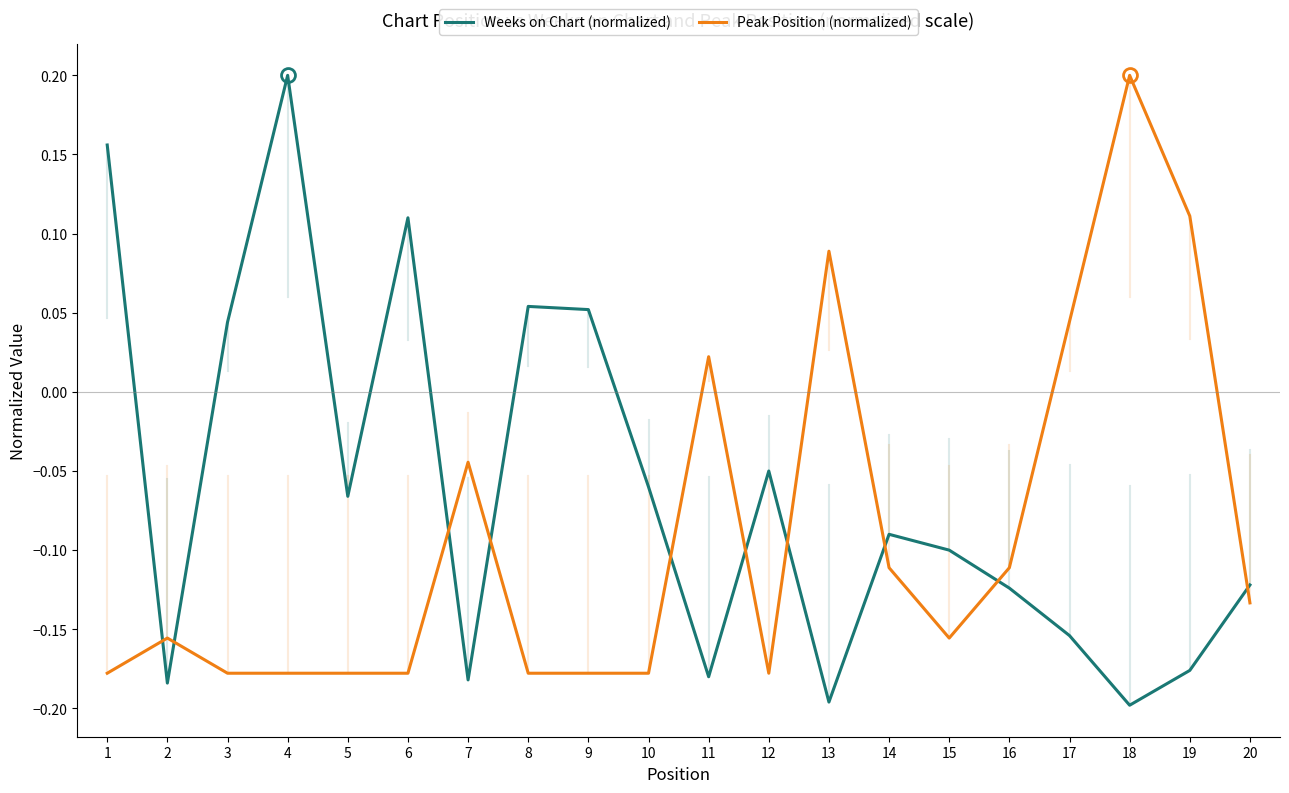

How many values in Peak Position (normalized) are above zero?

5